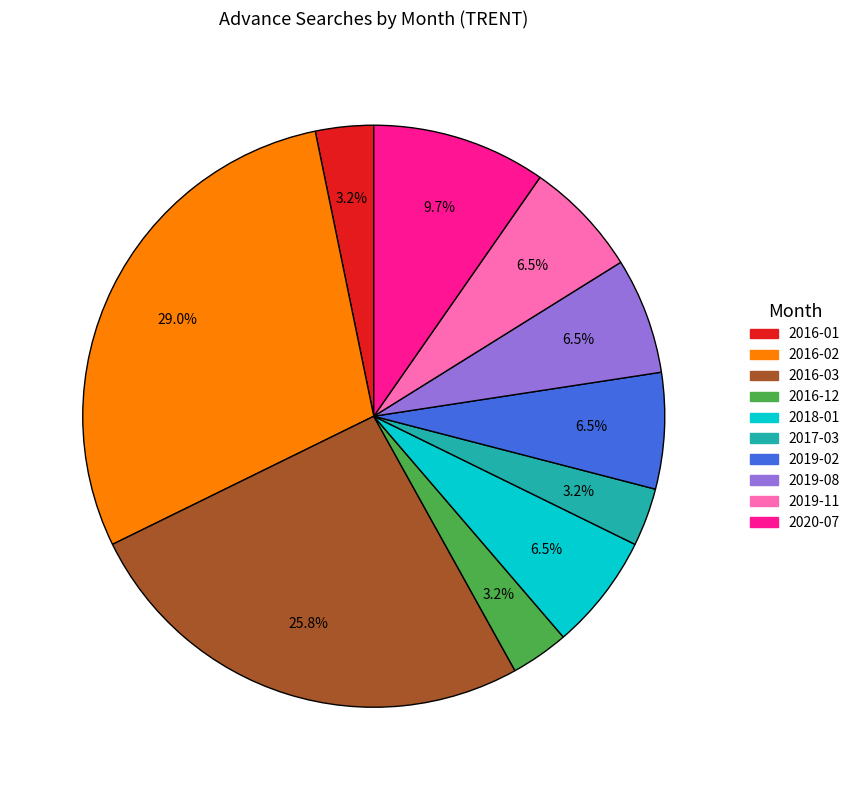

Which slice is the largest?

2016-02